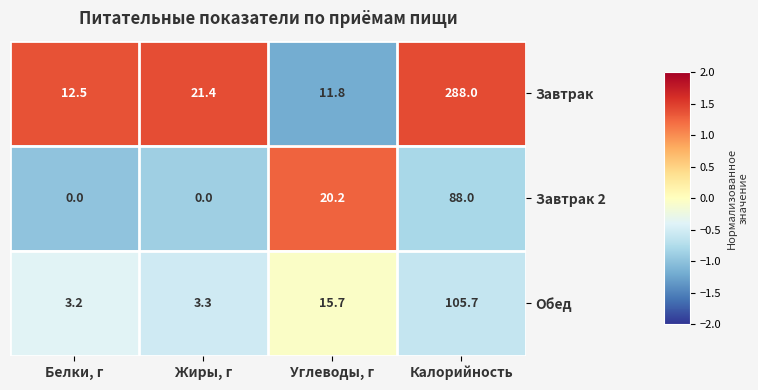

The value of Завтрак 2 at Жиры, г is -54.4. True or false?

False